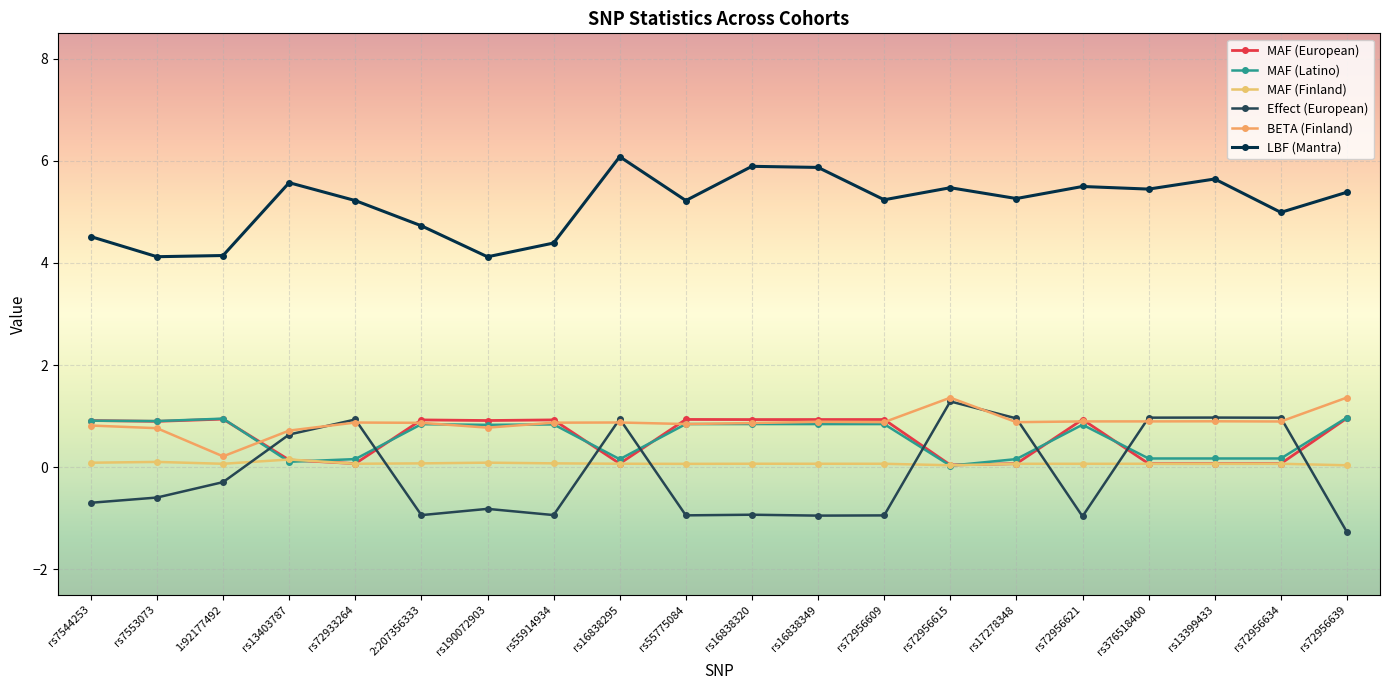

How many negative values does the Effect (European) series have?

12